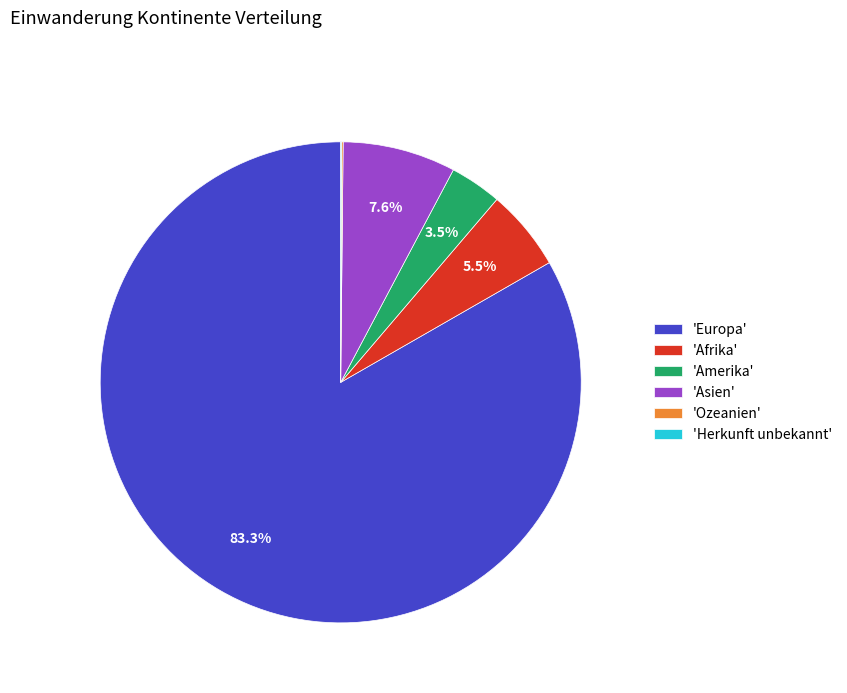

What is the largest slice in the pie chart?

'Europa'